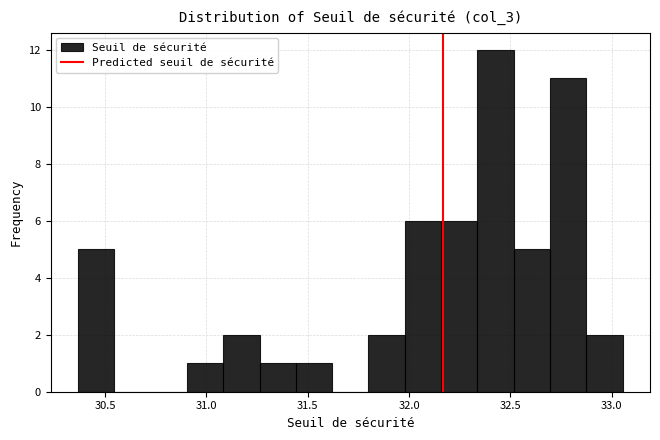

Read against the x-axis, roughly where is the centre of the tallest bar?

32.45